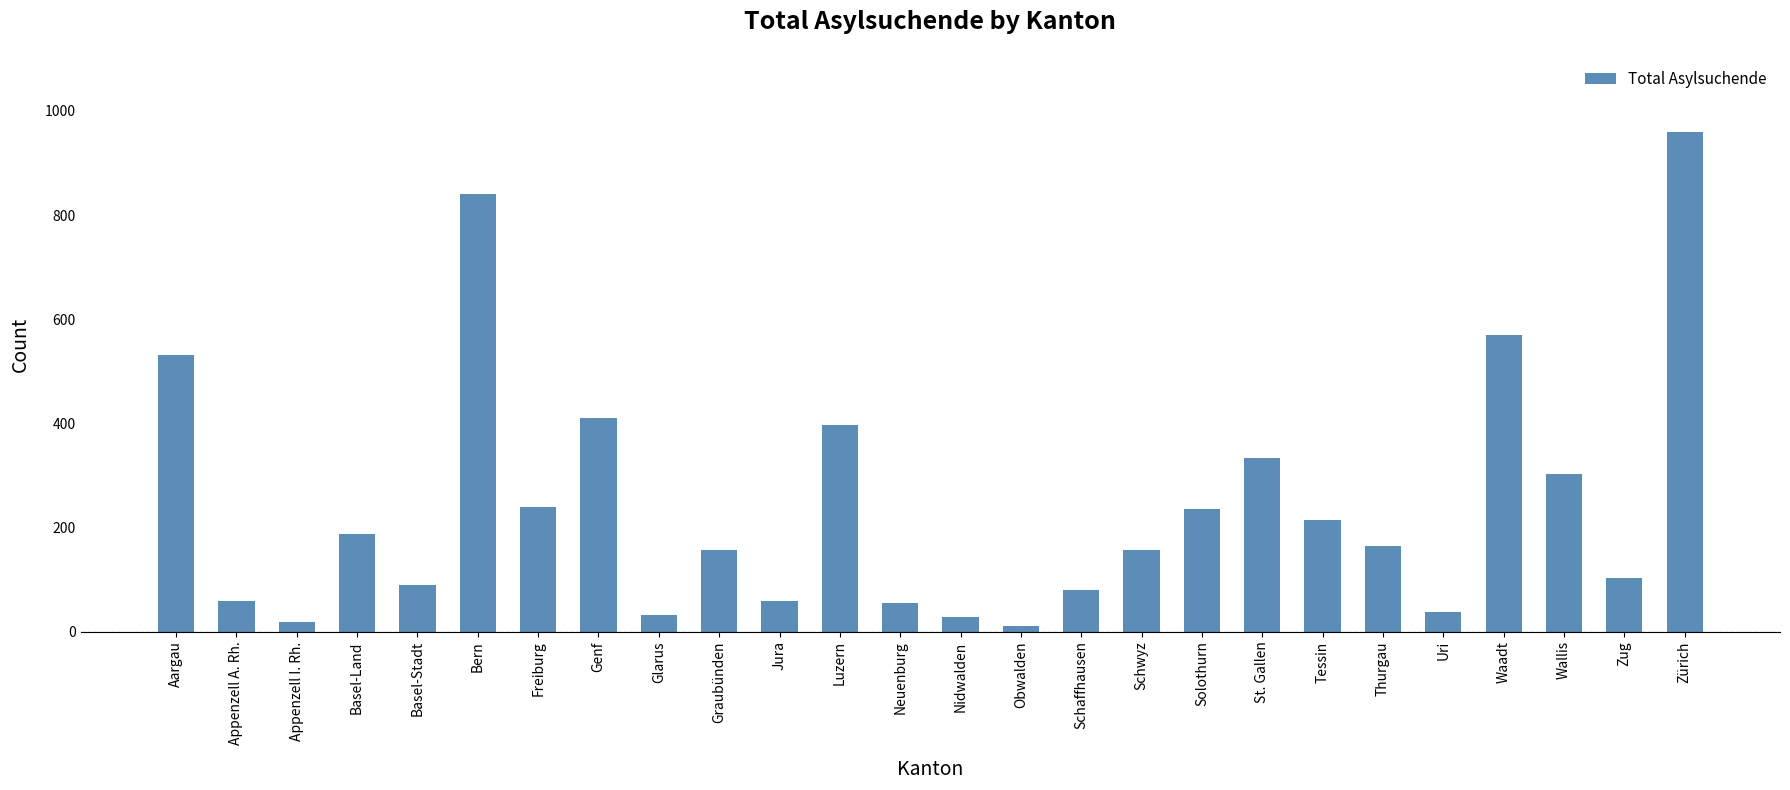

What is the label of the 21st bar from the left?

Thurgau